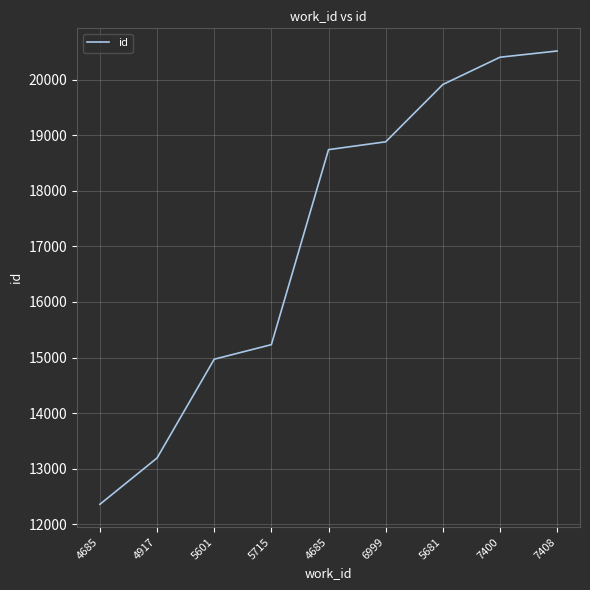

Is this an area chart (filled region under the line)?

No